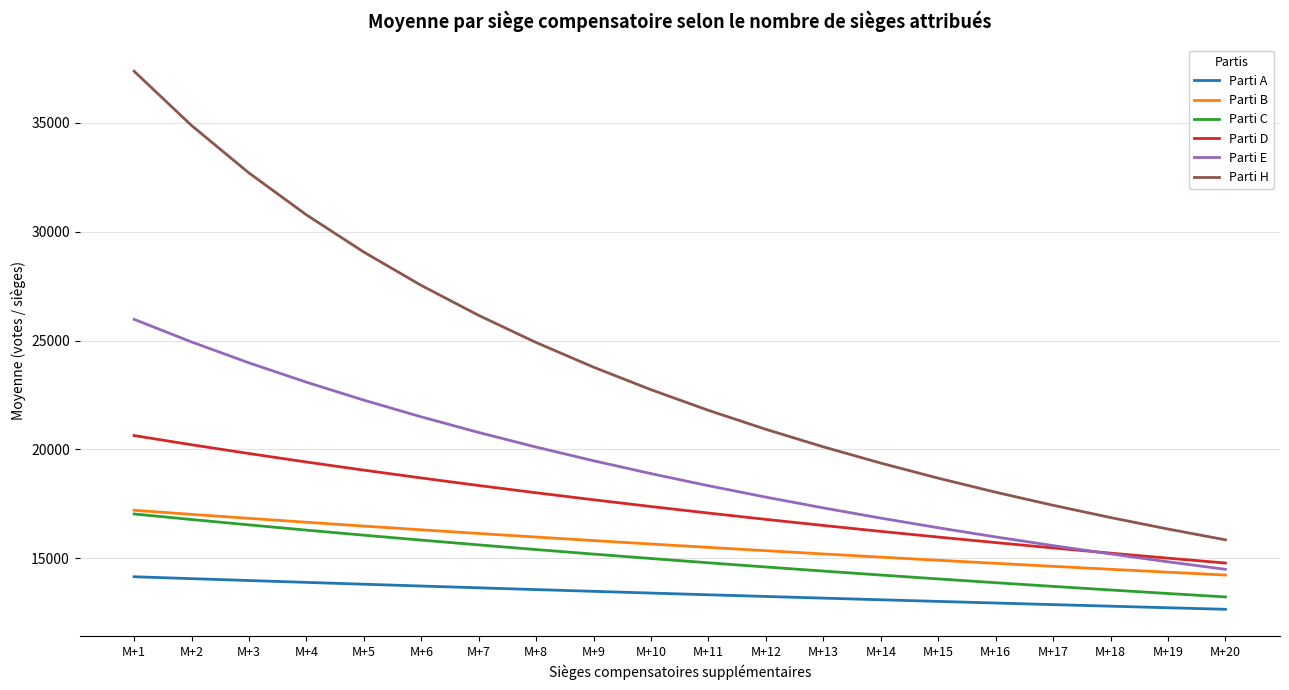

At which category is the sum across all series the highest?

M+1